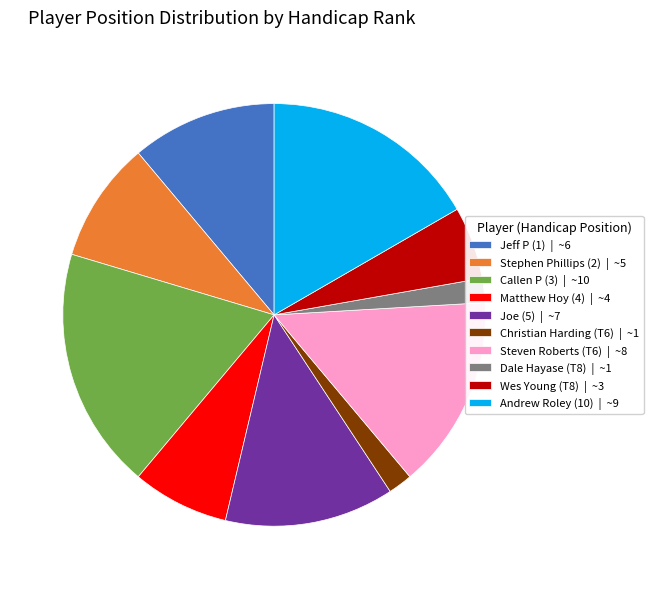

Do Stephen Phillips (2) and Christian Harding (T6) together represent more than half of the pie?

No